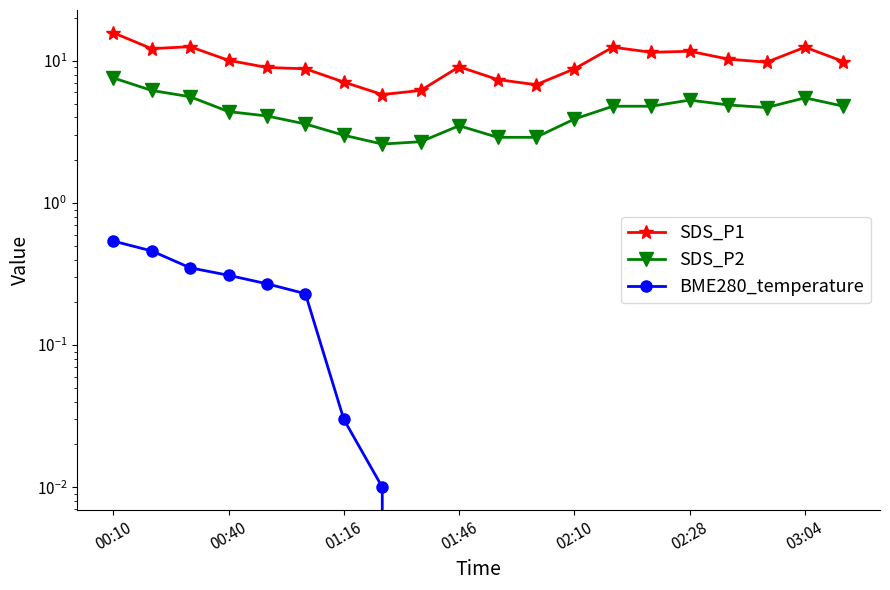

True or false: SDS_P1 and BME280_temperature cross at least once.

False